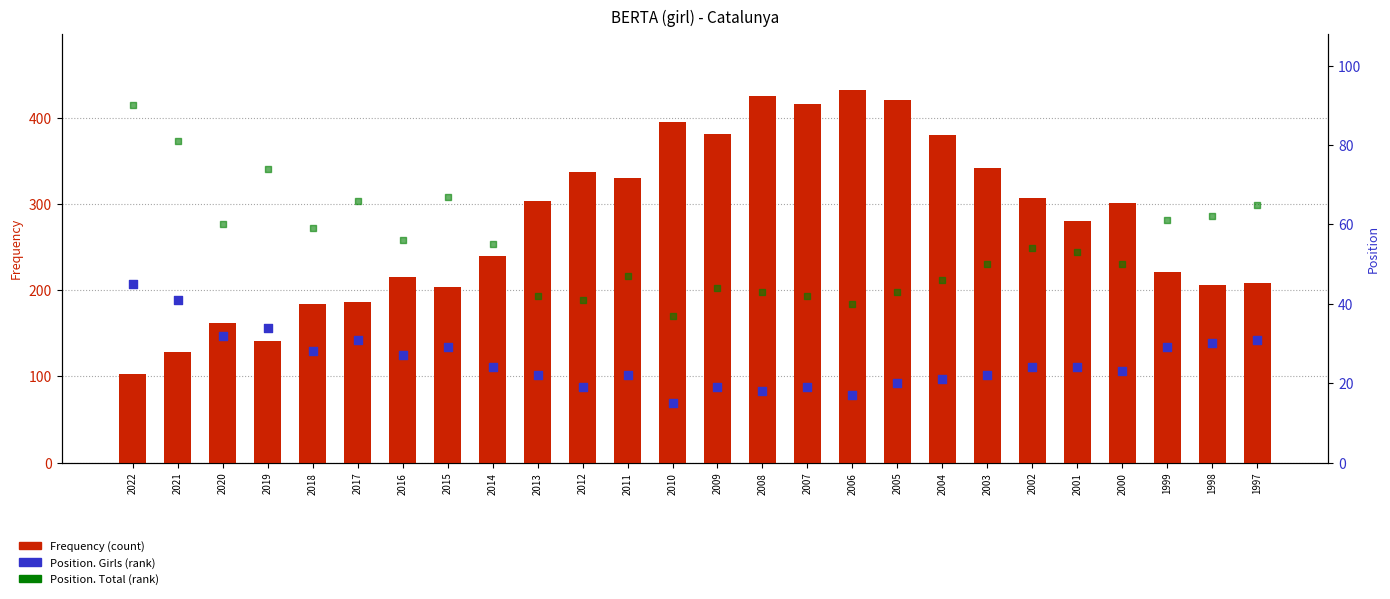

What is the total value across all series at 2006?

490